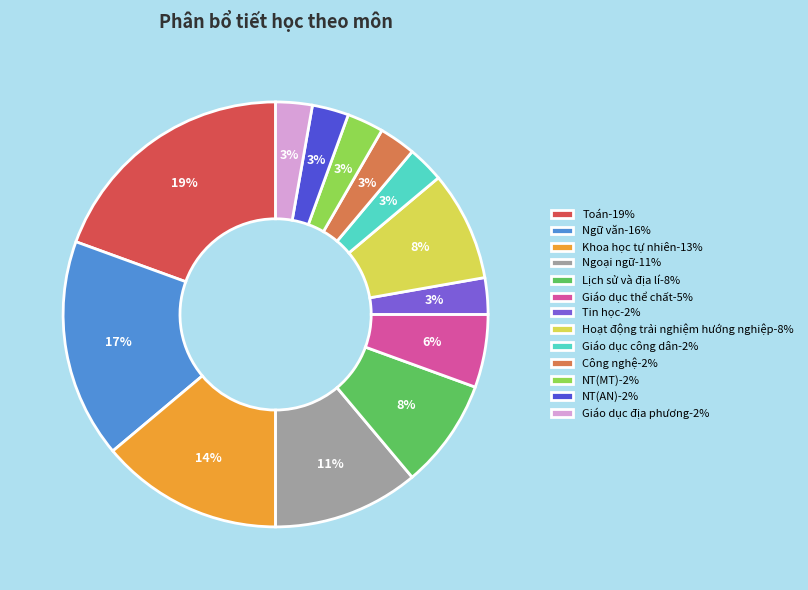

How many slices are in this pie chart?

13